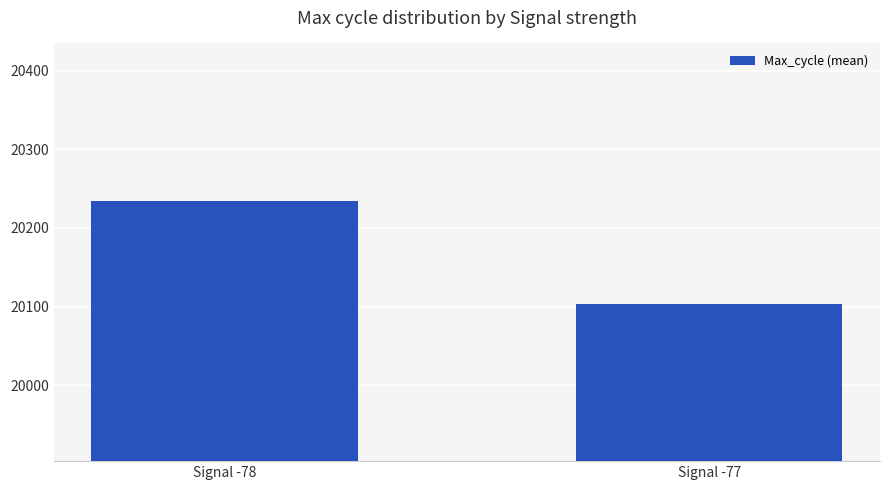

What is the change in value from Signal -78 to Signal -77?

-131.9